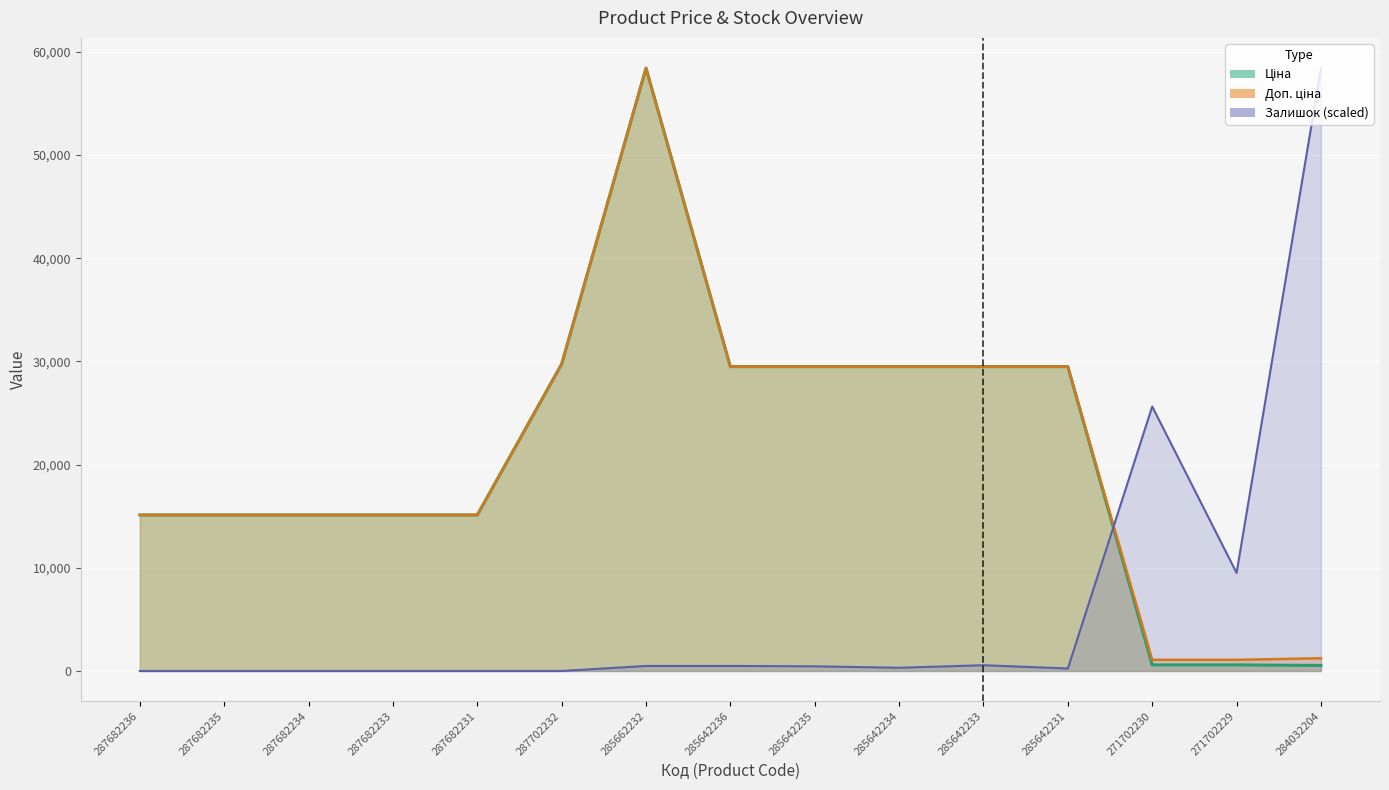

What are all the series names shown in the legend?

Ціна, Доп. ціна, Залишок